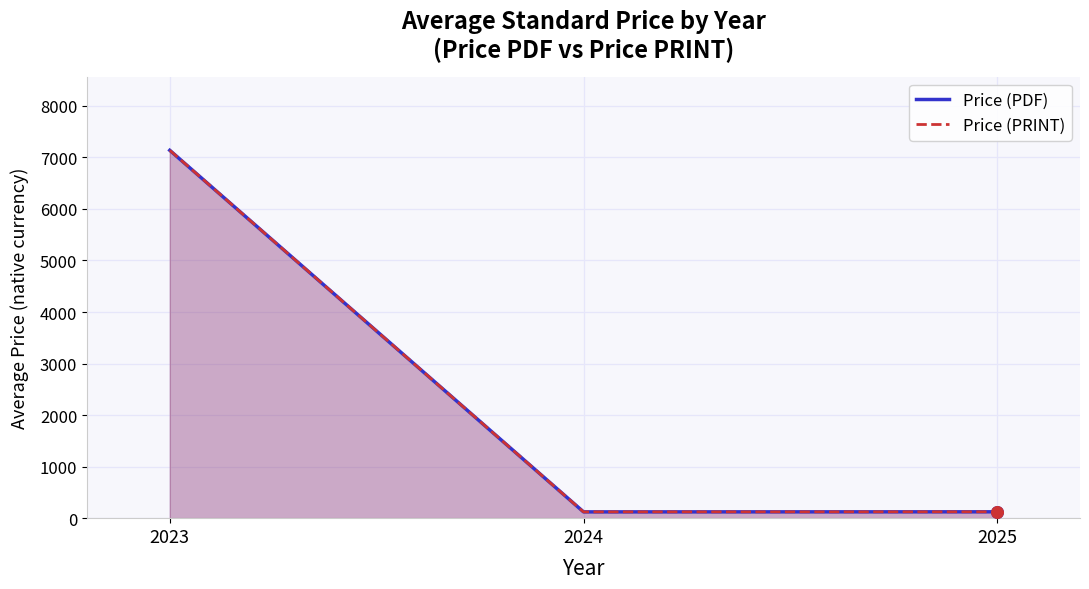

What are all the series names shown in the legend?

Price (PDF), Price (PRINT)